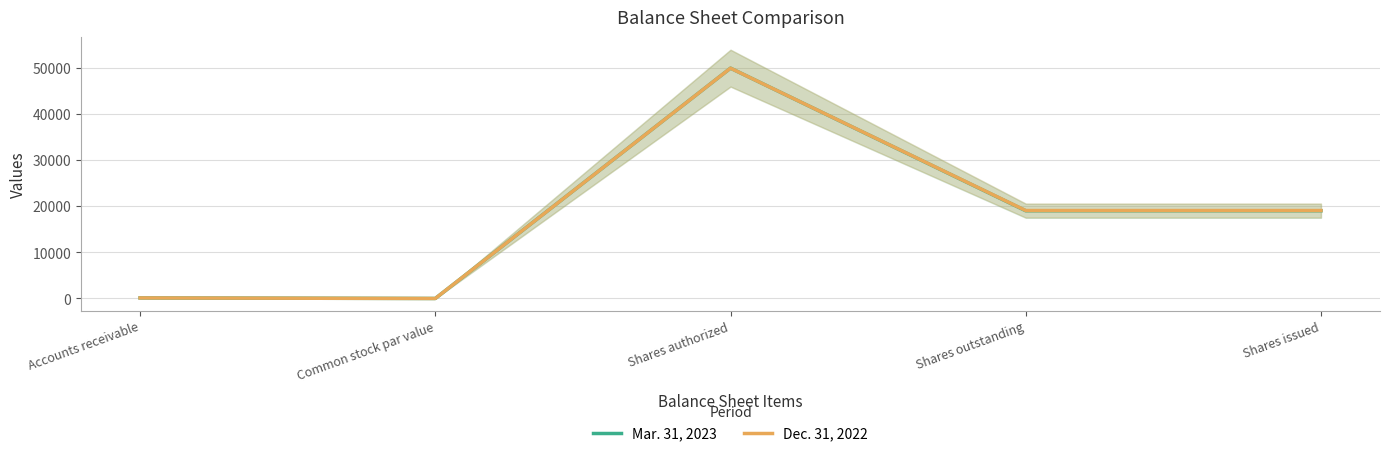

Is it true that Dec. 31, 2022 equals 26 at Accounts receivable?

False